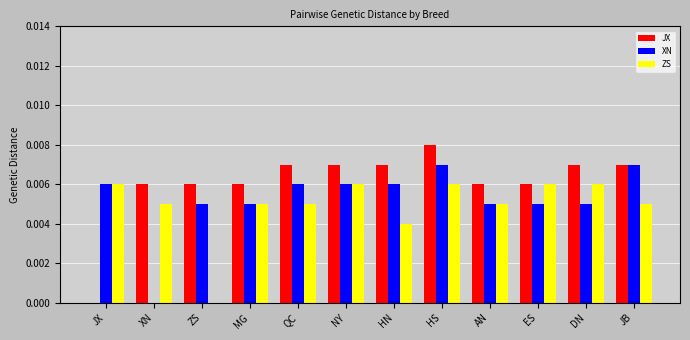

Between JX and HS, which series saw the biggest shift?

JX